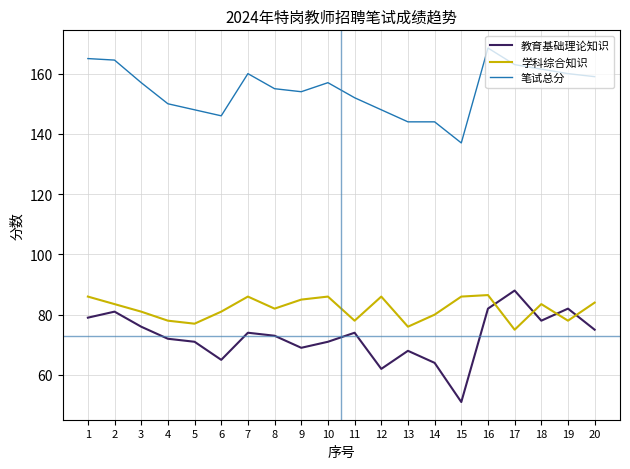

What is the maximum value for 教育基础理论知识?

88.0